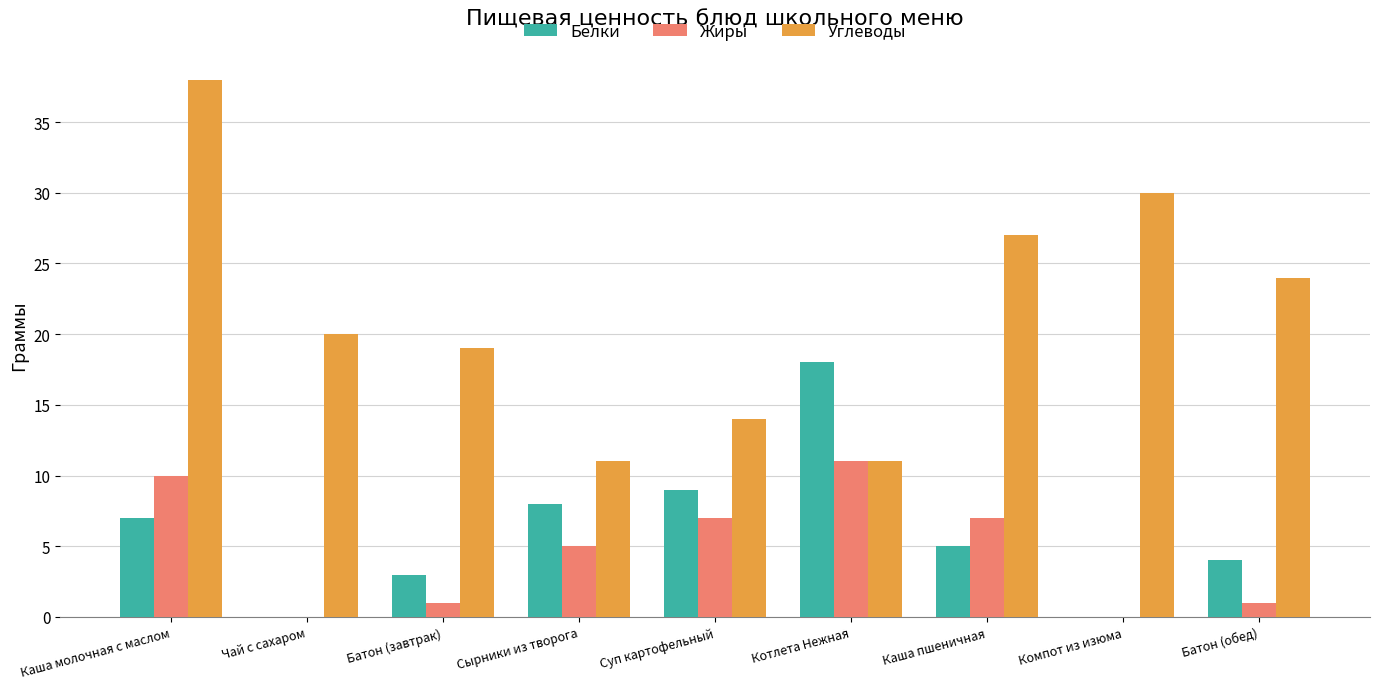

What is the sum of the Углеводы values at Чай с сахаром and Каша молочная с маслом?

58